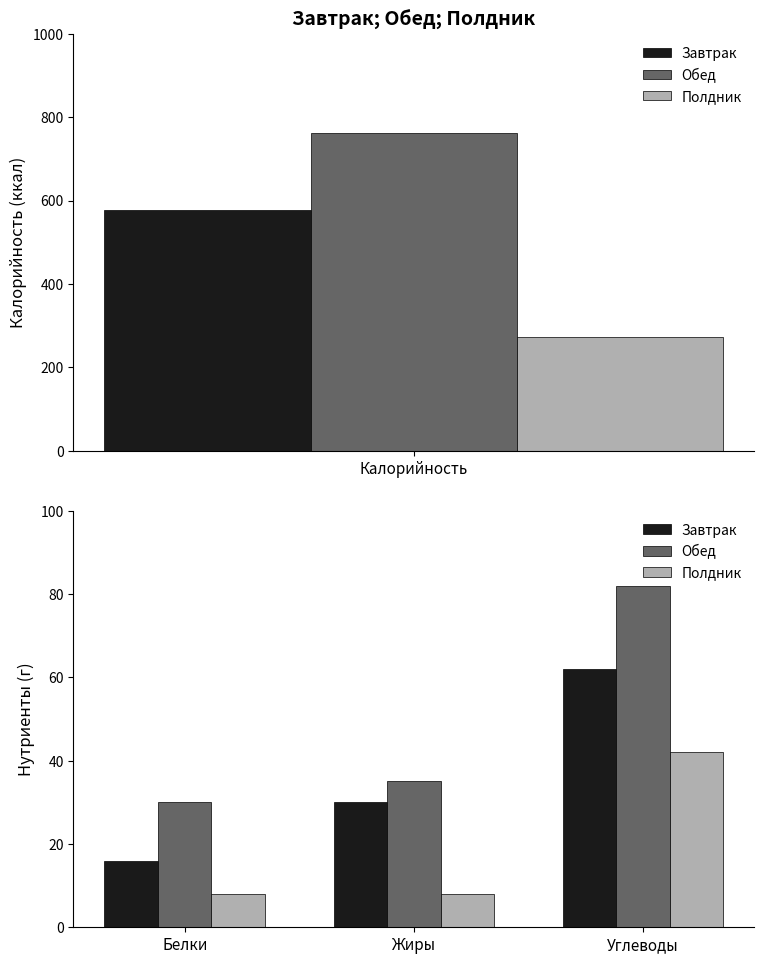

The Завтрак series shows 19 at Жиры. True or false?

False